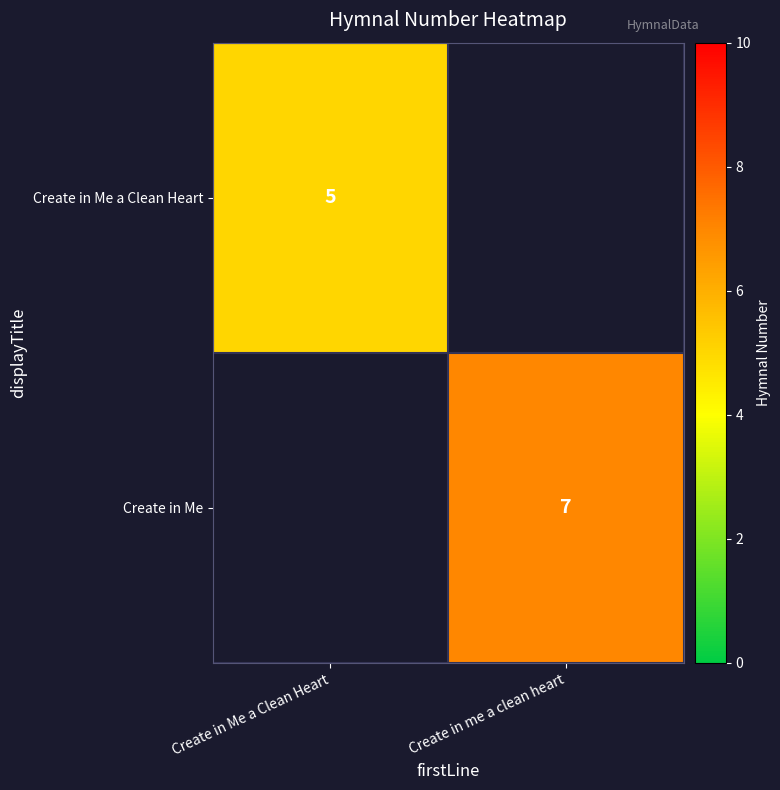

What is the minimum value for Create in Me a Clean Heart?

5.0